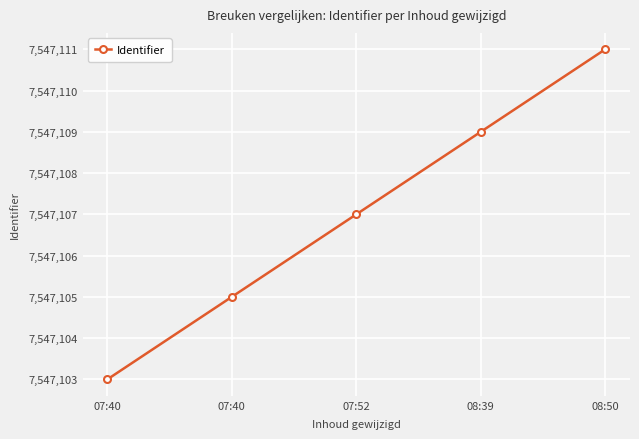

Rank the categories by value from lowest to highest.

07:40, 07:40, 07:52, 08:39, 08:50